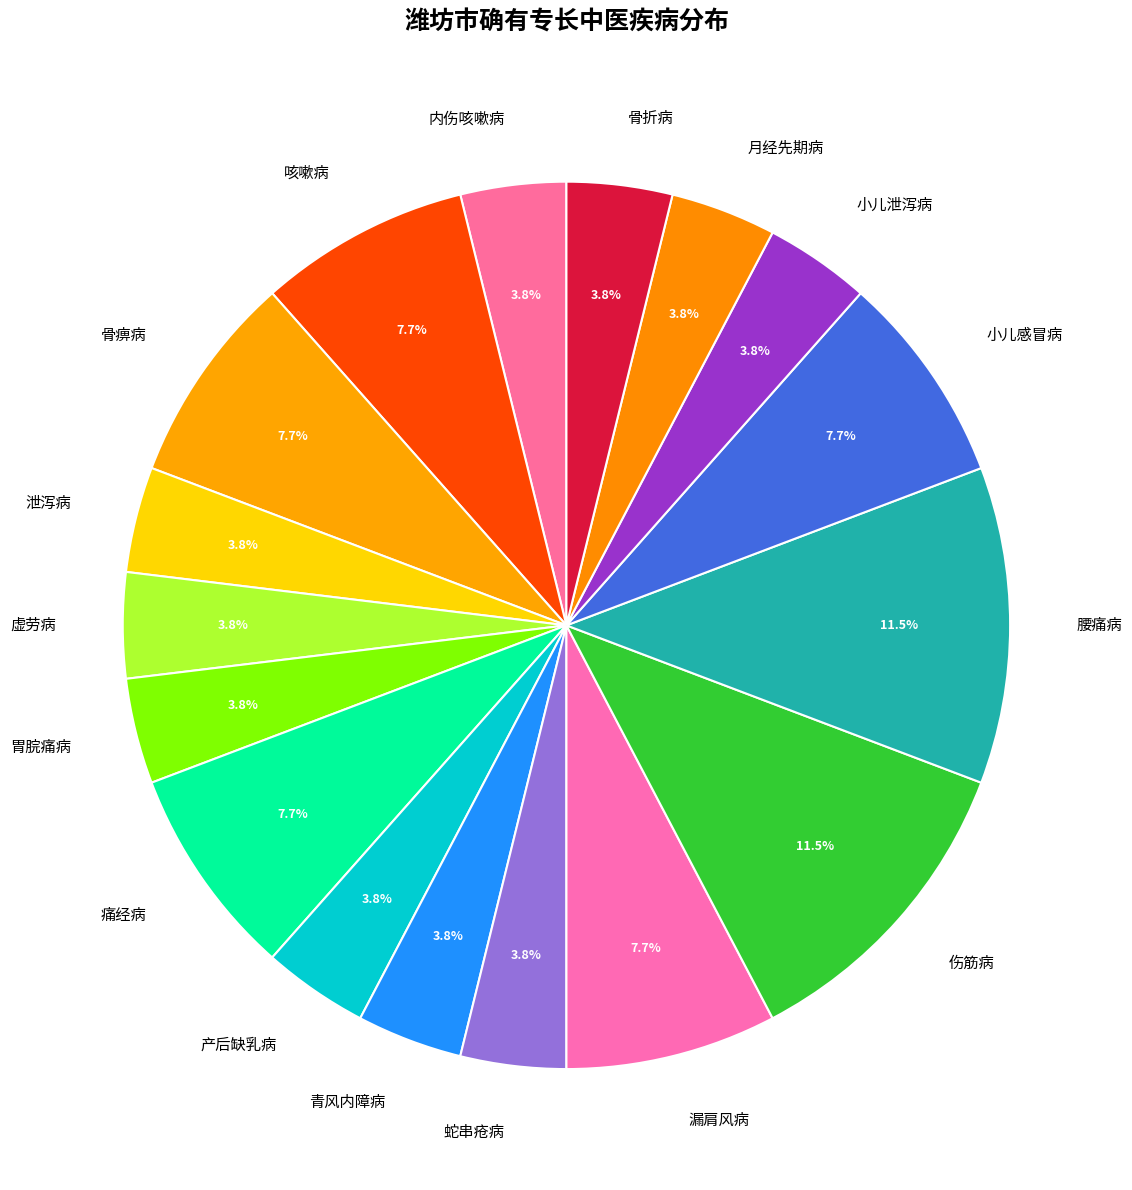

To the nearest percent, what is the difference between the largest and smallest slice percentages?

8%